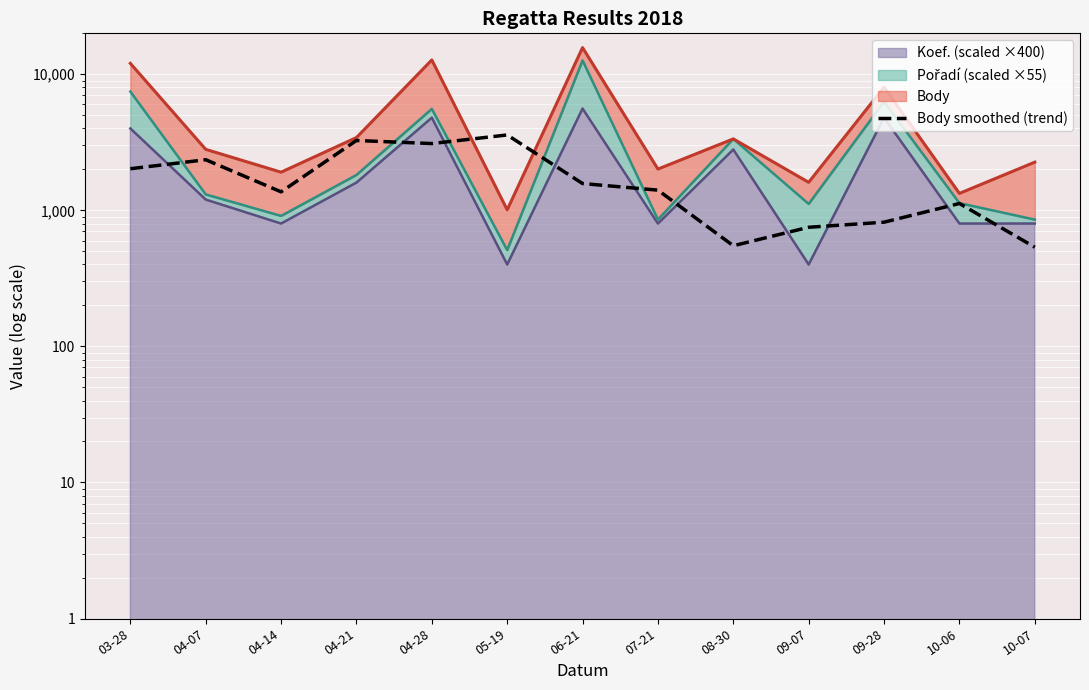

What is the sum of all values?

22444.0